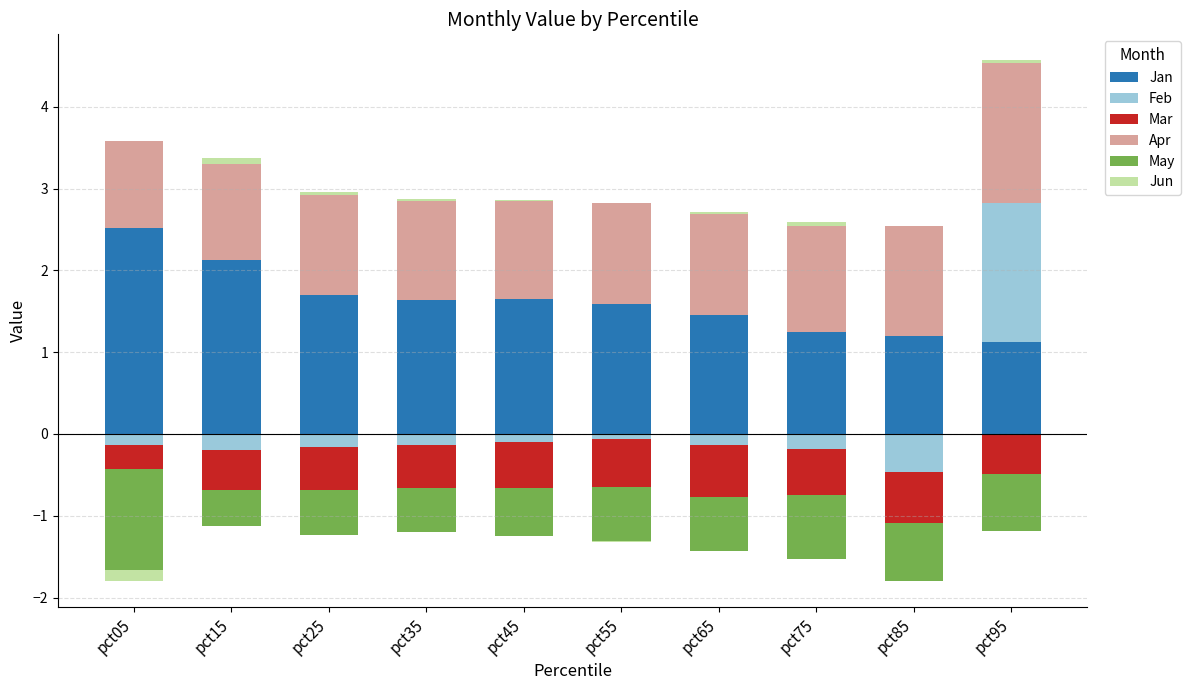

At which category is the sum across all series the highest?

pct95